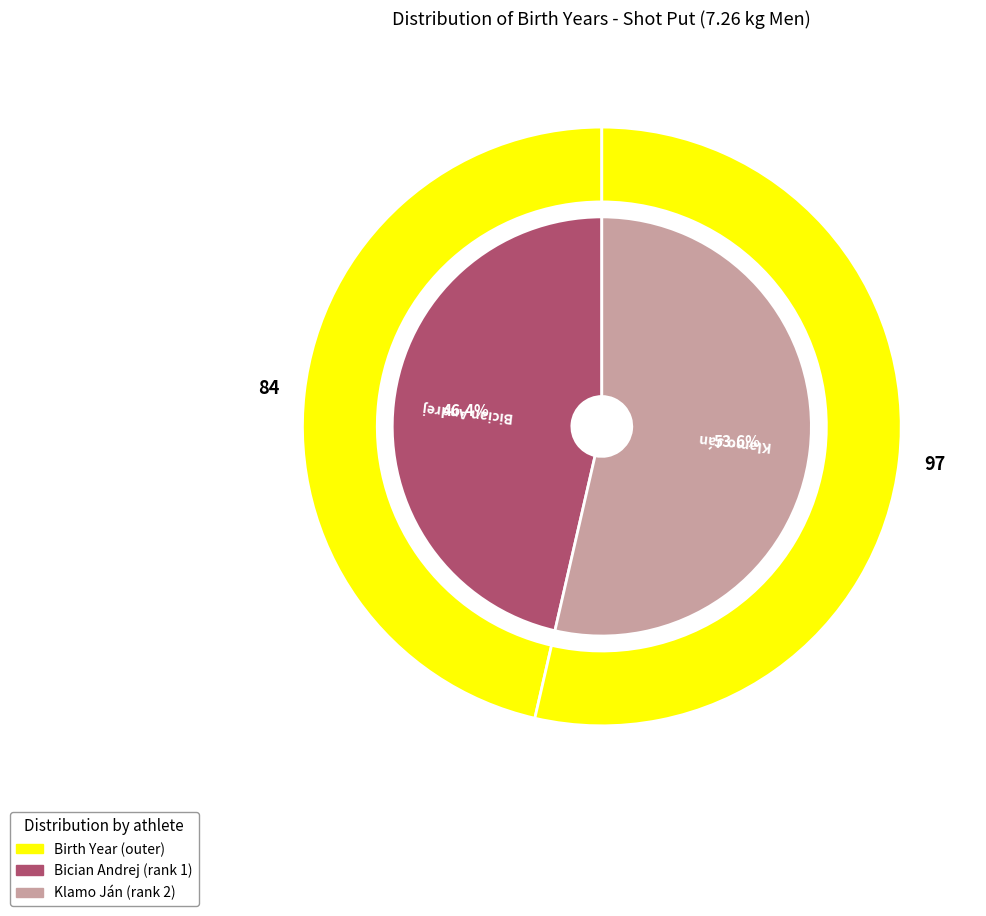

Is there any slice that represents more than half of the pie?

Yes